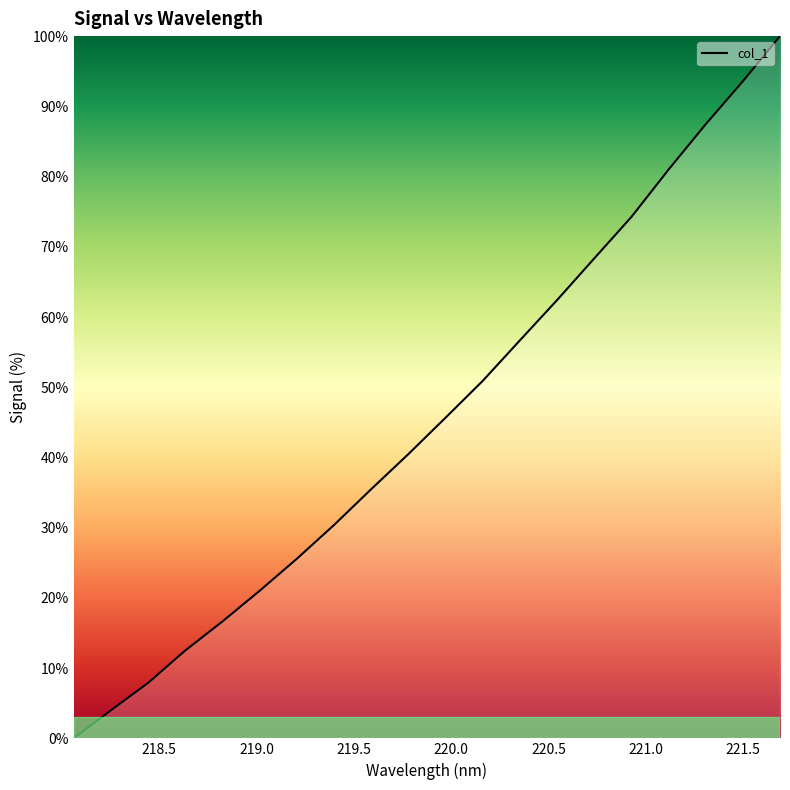

How many lines are shown in the chart?

1